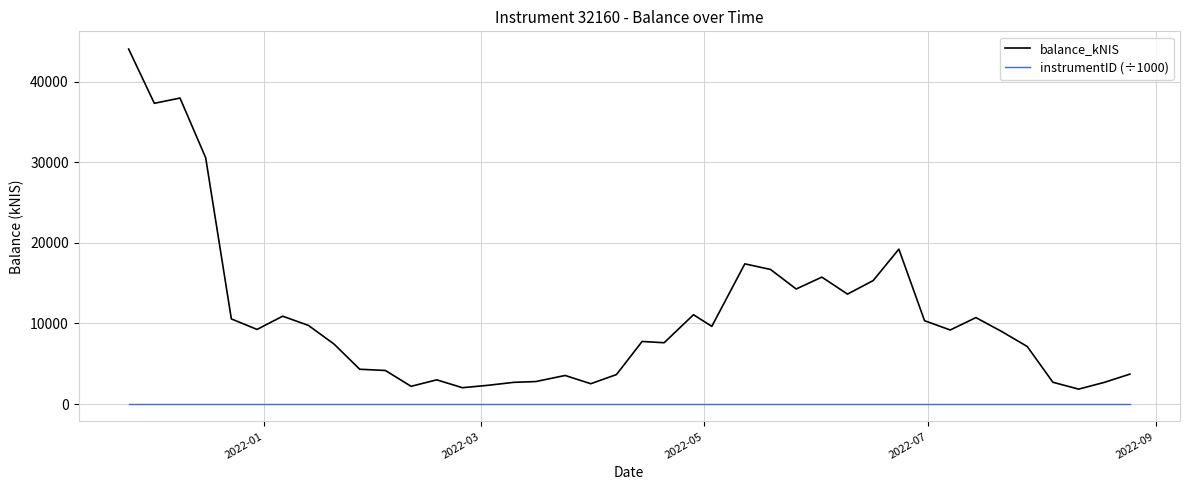

True or false: instrumentID (÷1000) and balance_kNIS intersect in this chart.

False